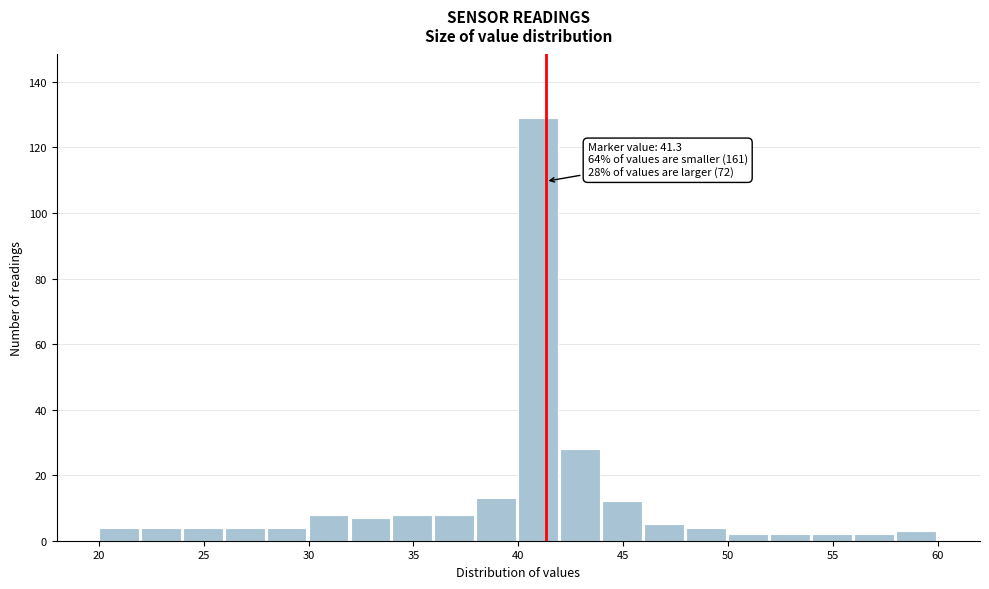

Over which range of the x-axis is the bar tallest?

40 to 42